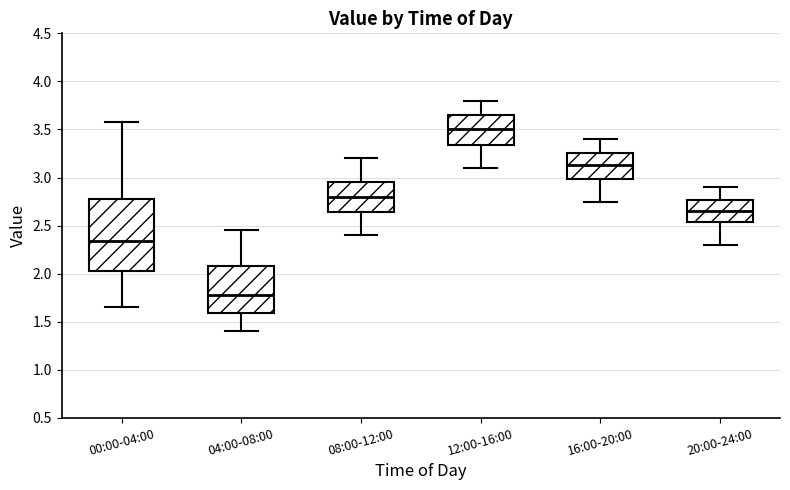

Which box is the tallest, from its lower edge to its upper edge?

00:00-04:00